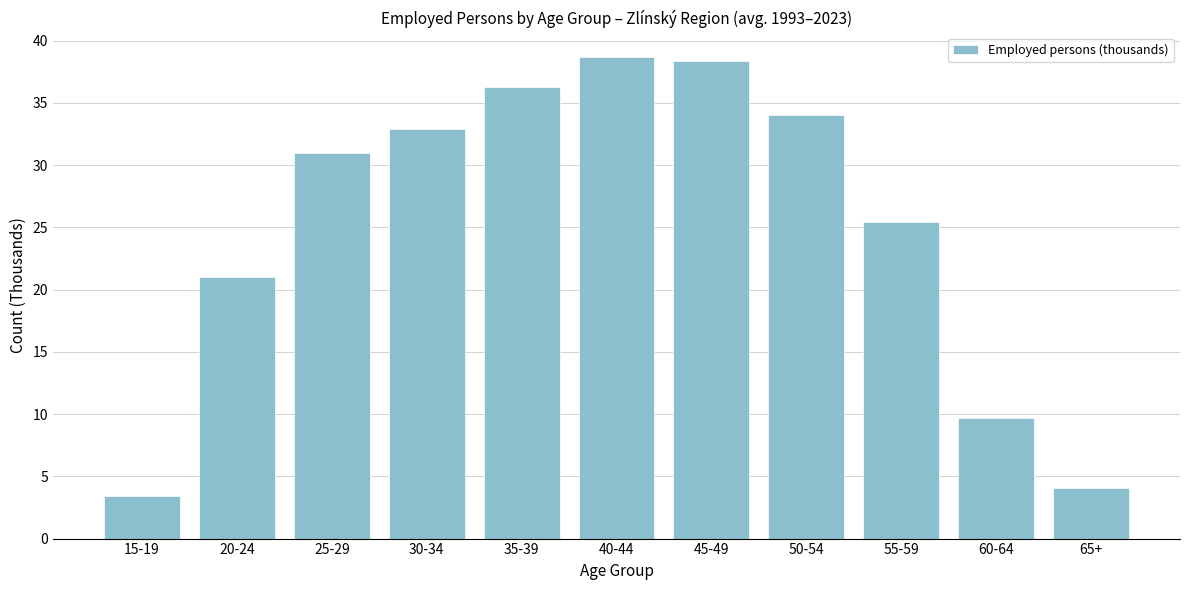

Reading right to left, extract all data points from this chart.

65+=4.0	60-64=9.7	55-59=25.4	50-54=34.0	45-49=38.3	40-44=38.7	35-39=36.3	30-34=32.9	25-29=30.9	20-24=21.0	15-19=3.4